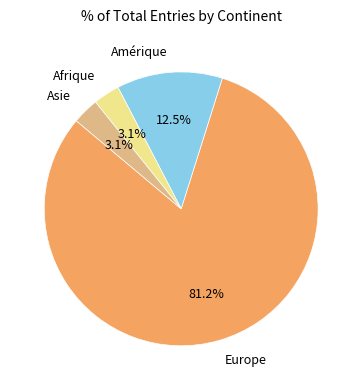

Is there any slice that represents more than half of the pie?

Yes